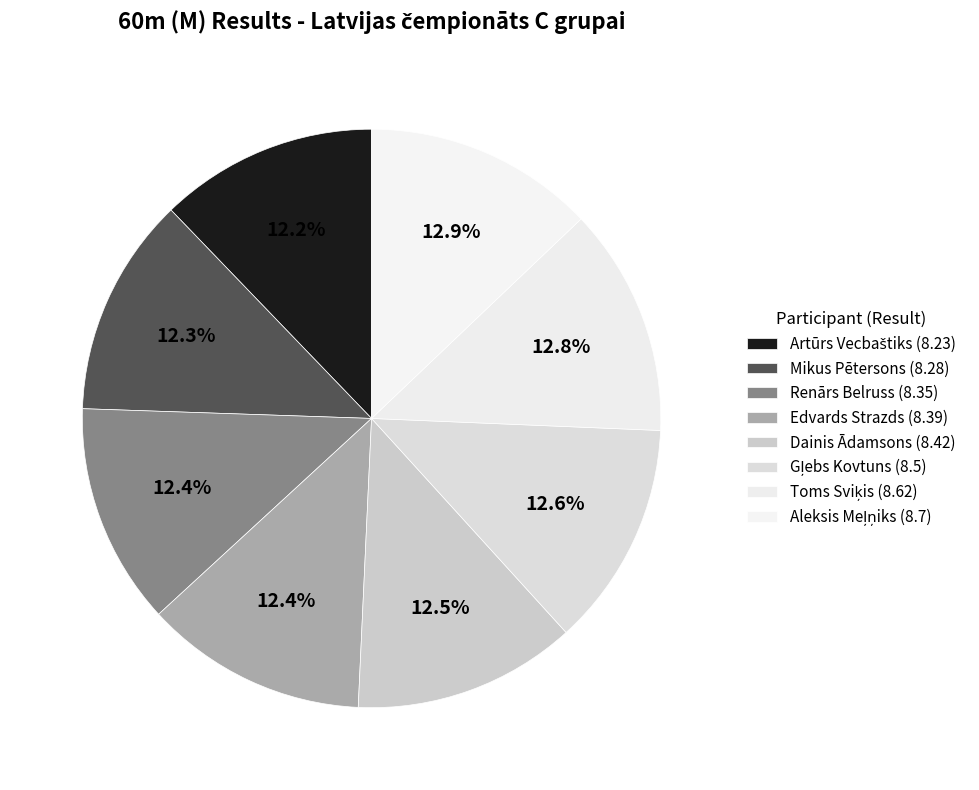

Approximately how many times larger is the value at Aleksis Meļņiks compared to Artūrs Vecbaštiks?

1.1